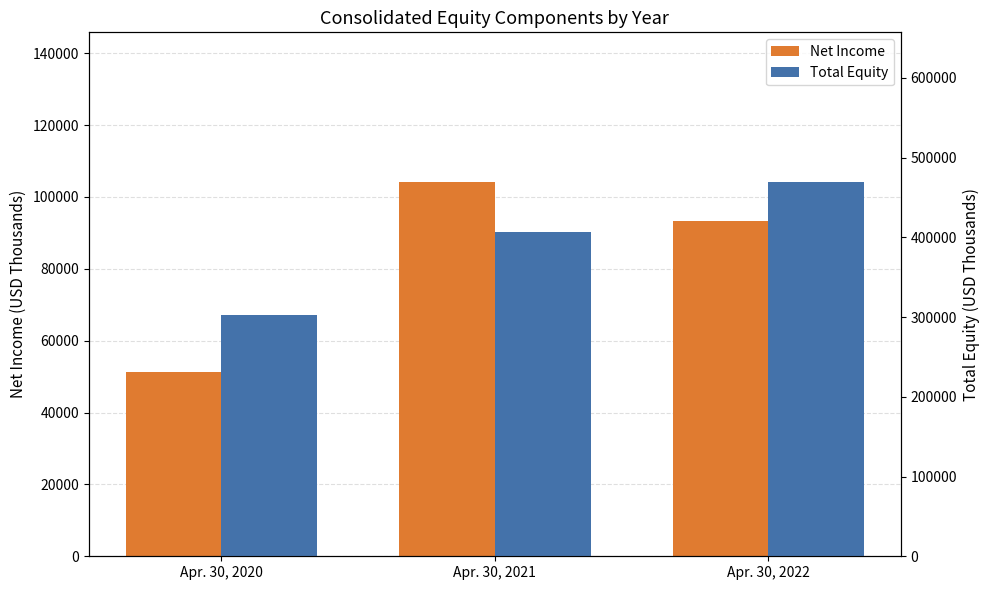

How many groups of bars are there?

3